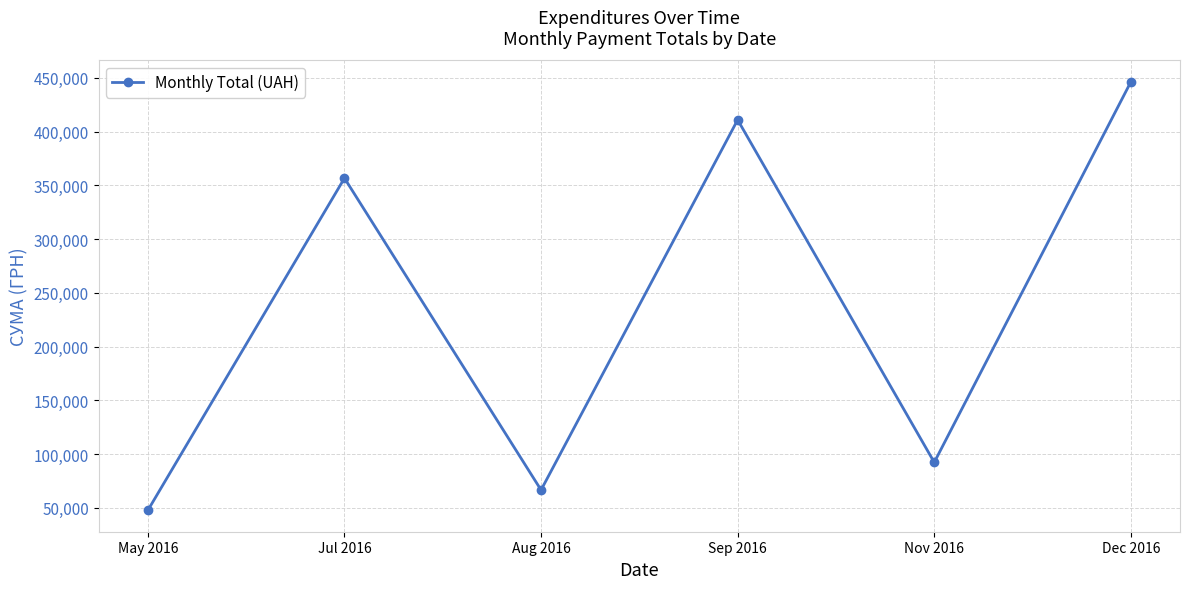

What is the sum of the values at May 2016 and Jul 2016?

404454.5